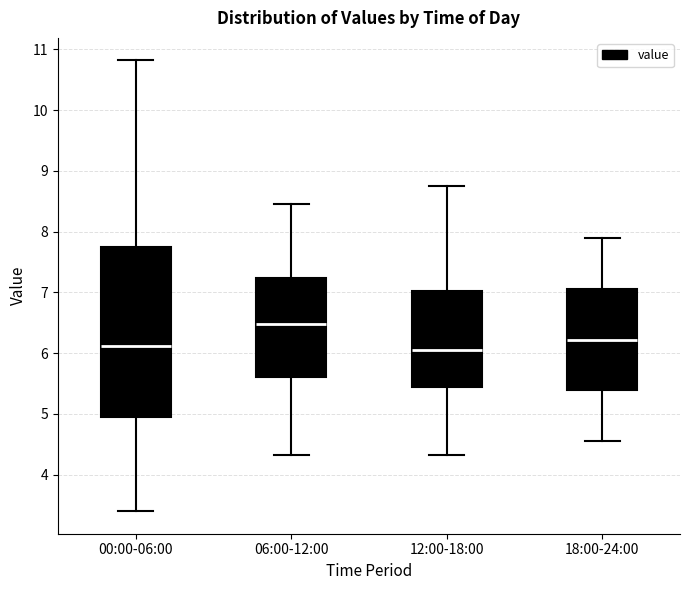

Reading left to right, transcribe this box plot: for each box, give where its median line is, the range the box spans, and where its two whiskers end, as read against the y-axis. The values are not printed on the chart, so give them approximately, as read against the axis.

00:00-06:00: median 6.1, box 5.0 to 7.7, whiskers 3.4 to 10.8
06:00-12:00: median 6.5, box 5.6 to 7.2, whiskers 4.3 to 8.5
12:00-18:00: median 6.1, box 5.4 to 7.0, whiskers 4.3 to 8.8
18:00-24:00: median 6.2, box 5.4 to 7.1, whiskers 4.6 to 7.9